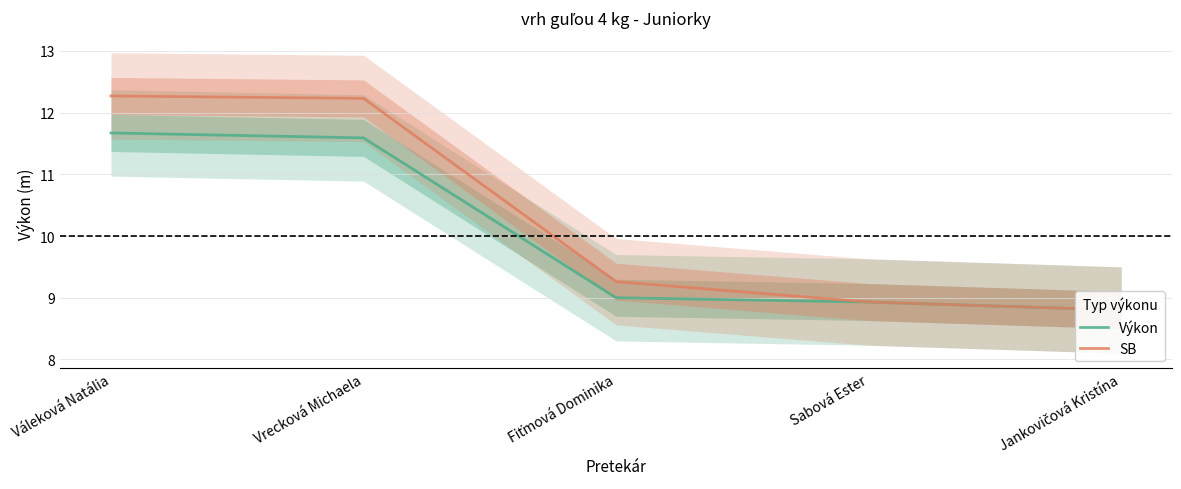

True or false: Výkon has more than 2 interior local peaks.

False